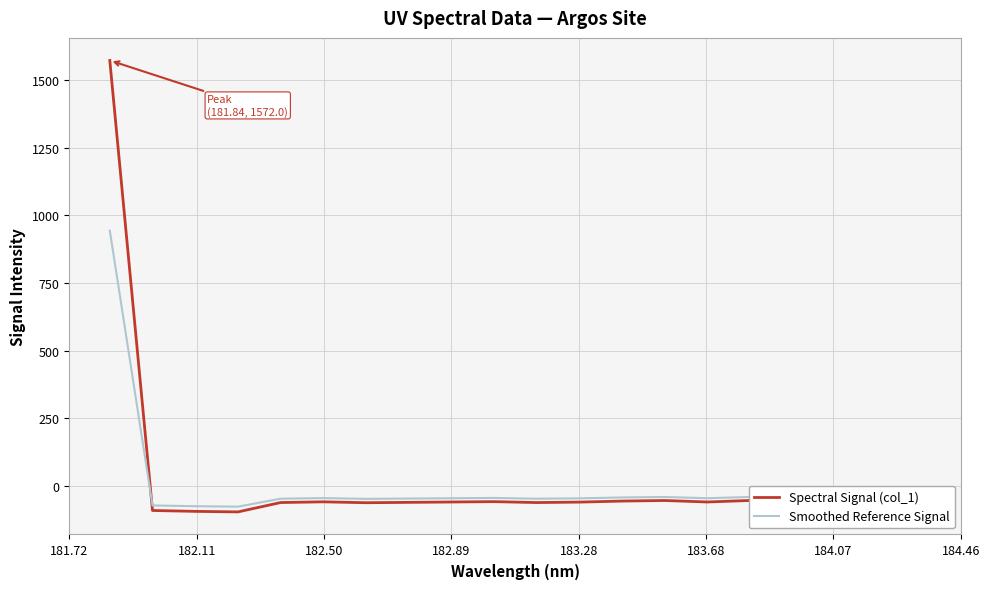

List the series in order of their peak value, lowest first.

Smoothed Reference Signal, Spectral Signal (col_1)